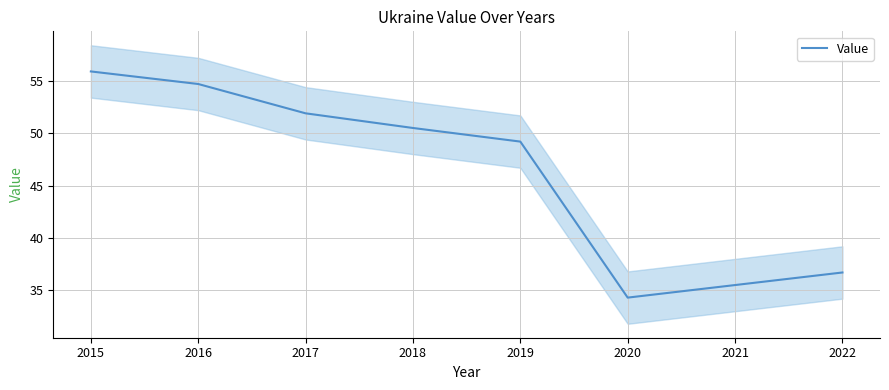

Where does the data first go above 50?

2015